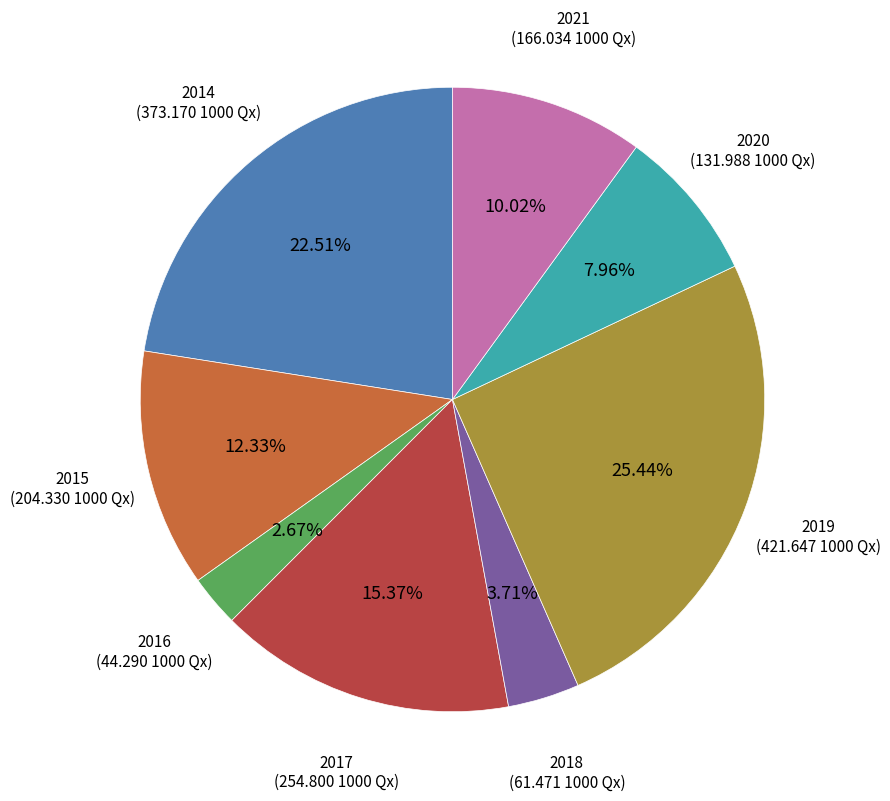

To the nearest percent, what is the difference between the 2017 and 2020 slice percentages?

7%